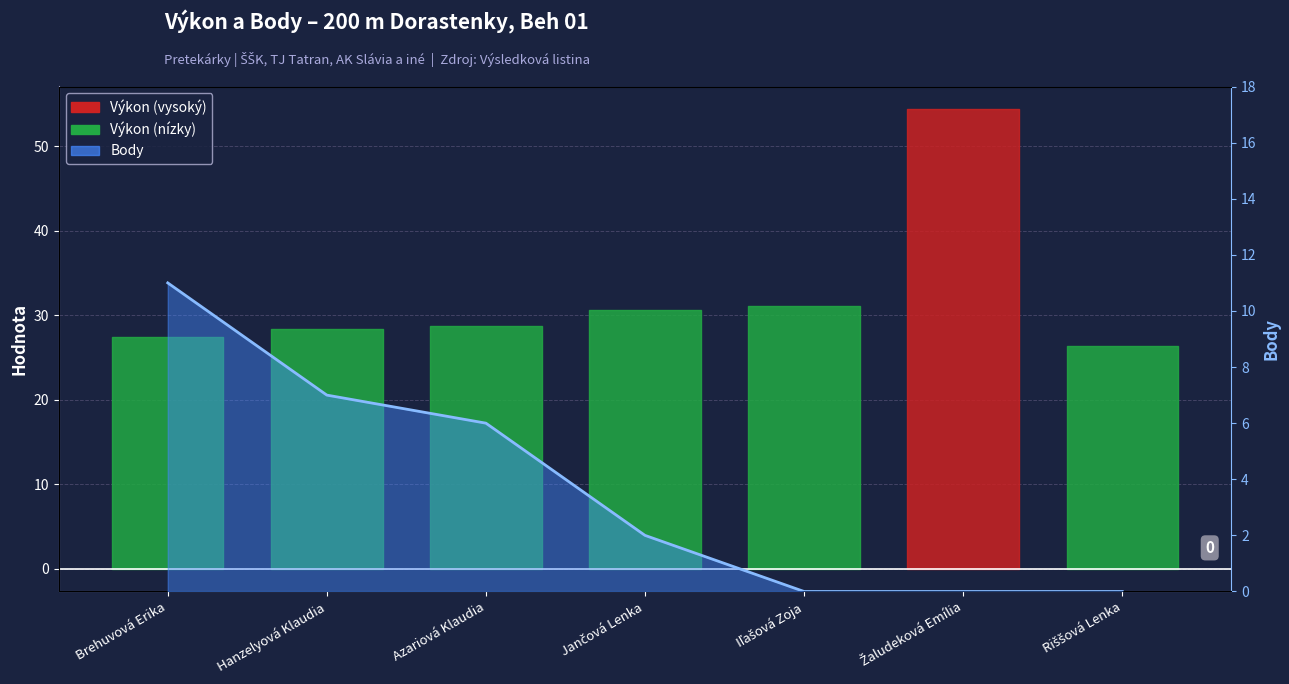

What is the maximum value shown in the chart?

11